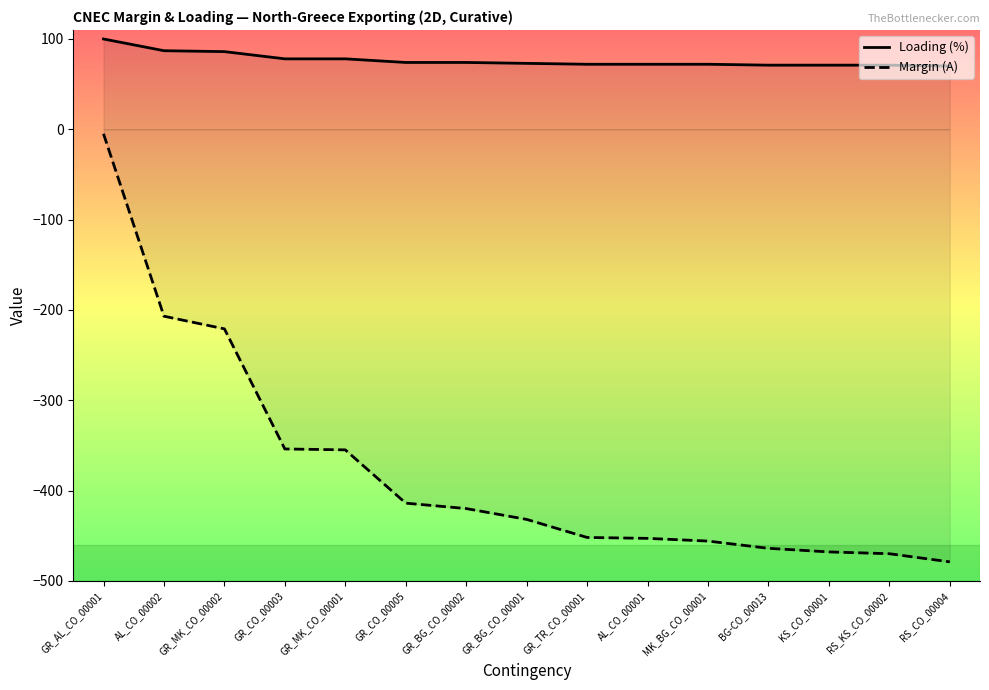

Between GR_BG_CO_00002 and GR_BG_CO_00001, which series saw the biggest shift?

Margin (A)